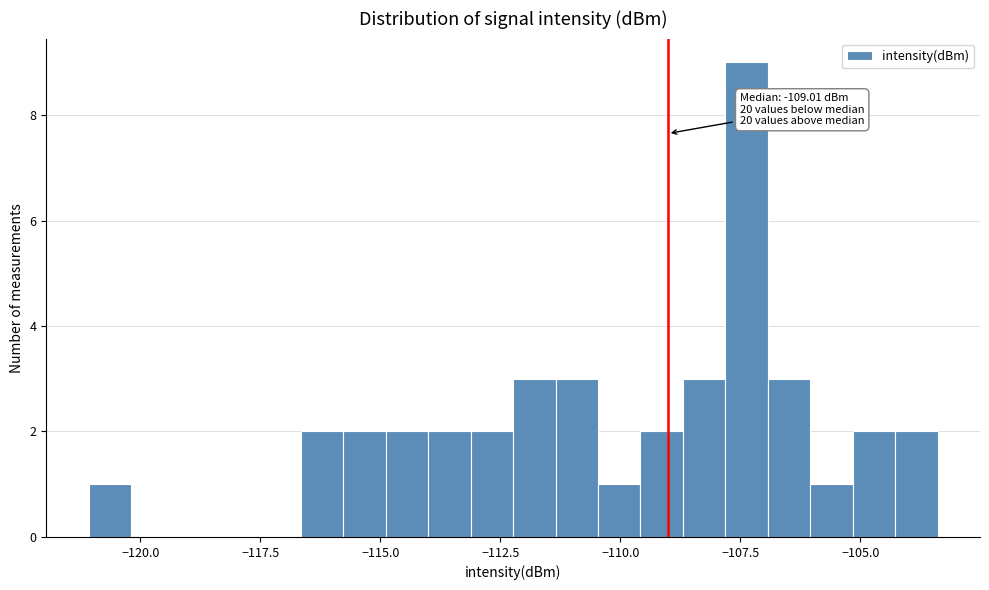

Read against the x-axis, roughly where is the centre of the tallest bar?

-107.5